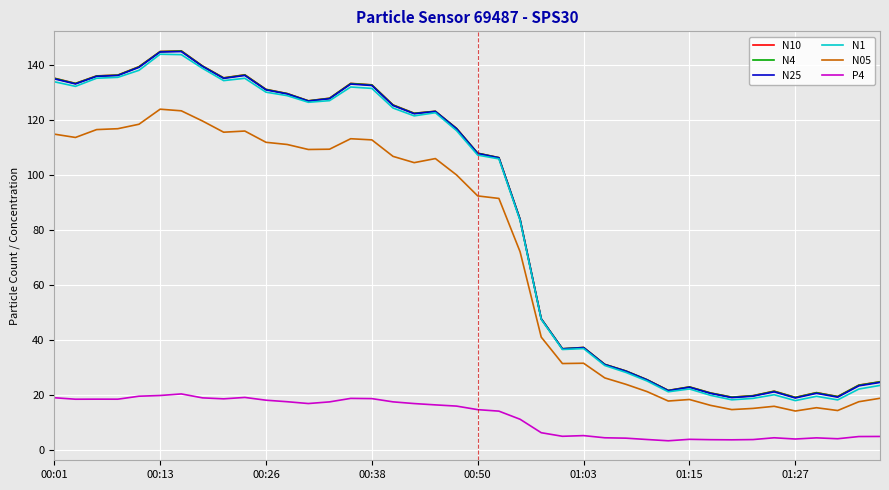

True or false: N05 and P4 cross at least once.

False